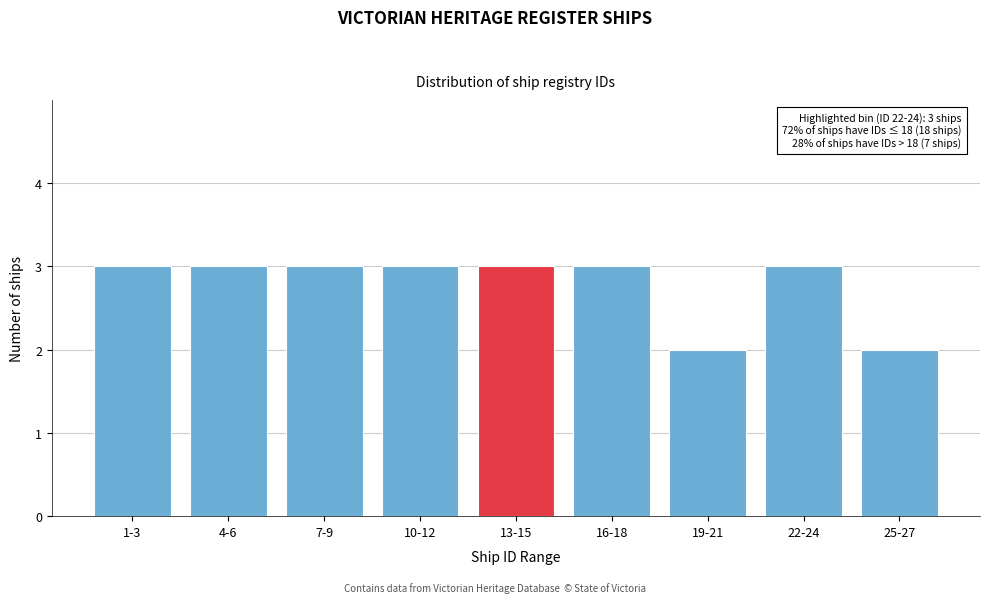

Reading left to right, list all the values displayed in this chart.

1-3=3	4-6=3	7-9=3	10-12=3	13-15=3	16-18=3	19-21=2	22-24=3	25-27=2